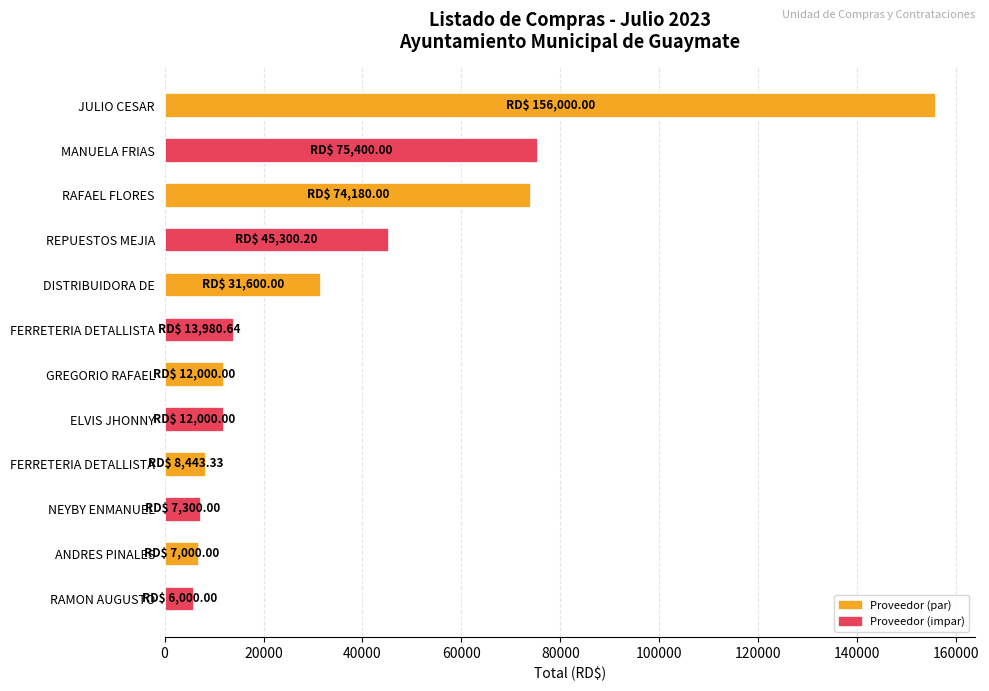

What is the smallest value displayed?

6000.0